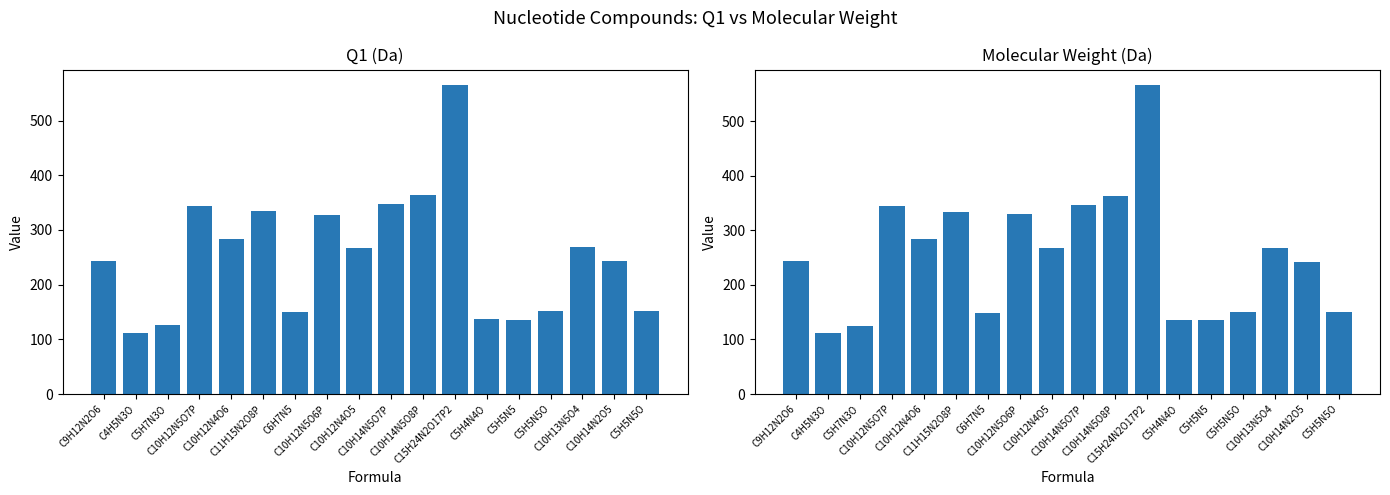

Reading left to right, transcribe all the data shown in this chart.

Q1 (Da): 243.1	112.0	126.1	344.0	283.1	335.1	150.1	328.1	267.1	348.1	364.1	565.0	137.1	136.1	152.1	268.1	243.1	152.1
Molecular Weight (Da): 244.1	111.0	125.1	345.0	284.1	334.1	149.1	329.1	268.1	347.1	363.1	566.1	136.0	135.1	151.0	267.1	242.1	151.0